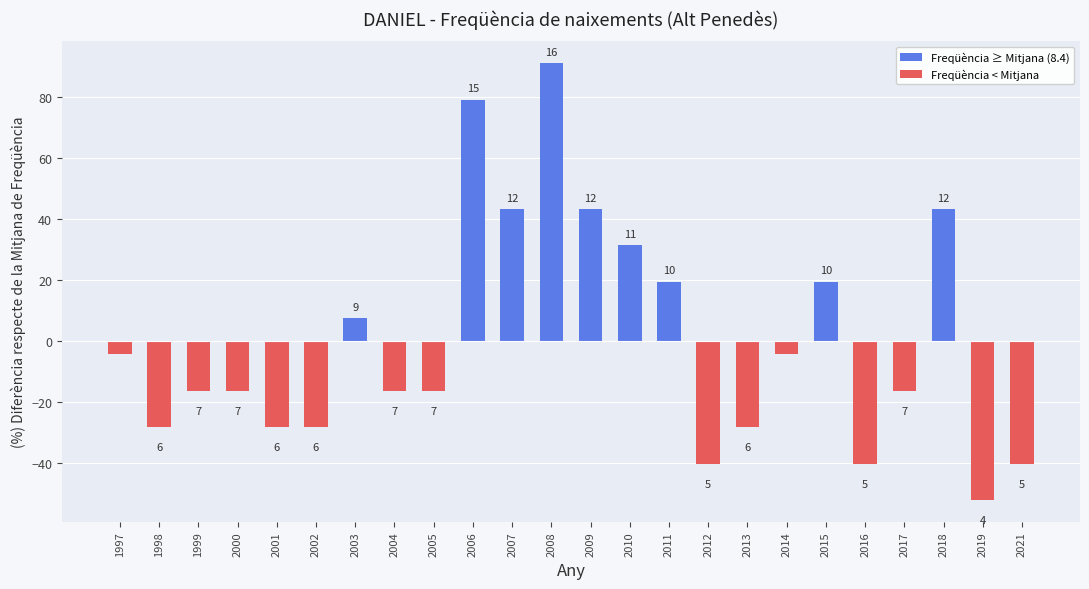

List the labels in order of value, smallest first.

2019, 2012, 2016, 2021, 1998, 2001, 2002, 2013, 1999, 2000, 2004, 2005, 2017, 1997, 2014, 2003, 2011, 2015, 2010, 2007, 2009, 2018, 2006, 2008